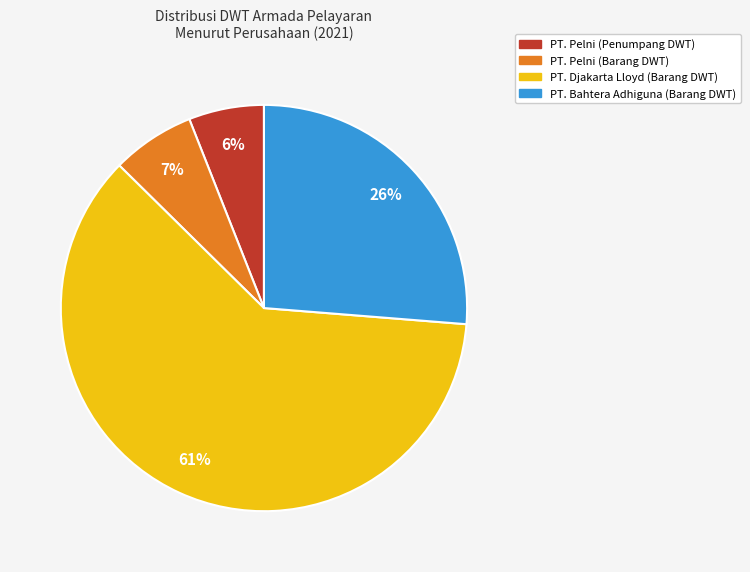

Count the number of slices in the pie.

4